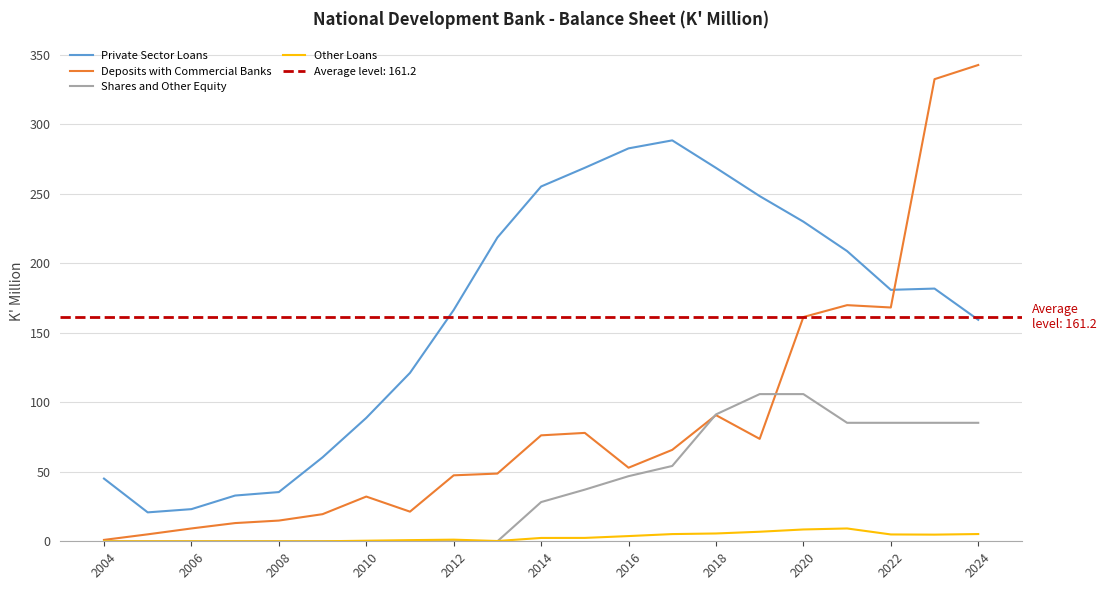

True or false: Deposits with Commercial Banks has a value of 1.0 at 2004.

True